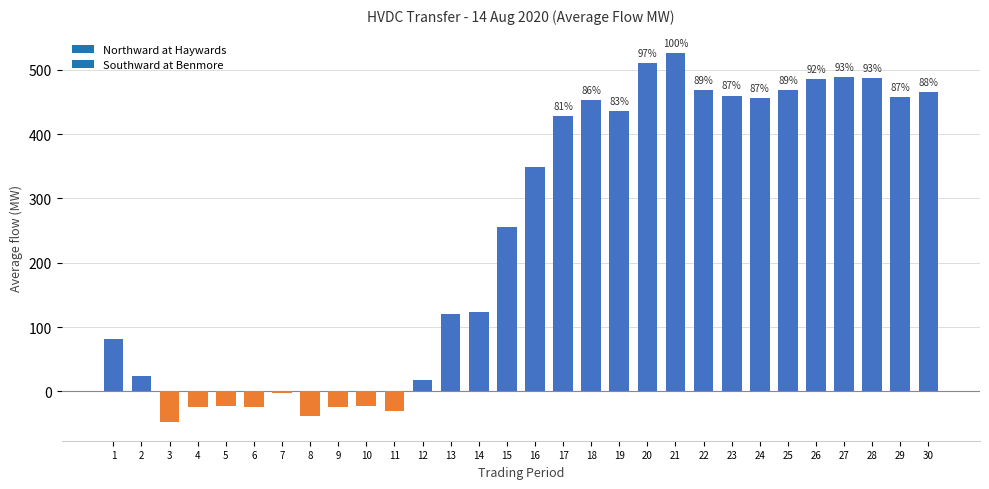

What is the difference between the second highest and minimum values?

559